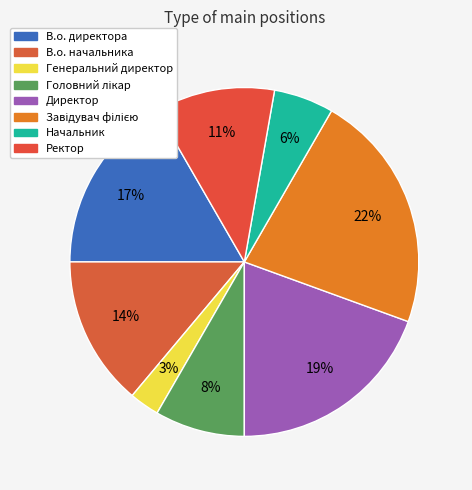

How many slices are in this pie chart?

8